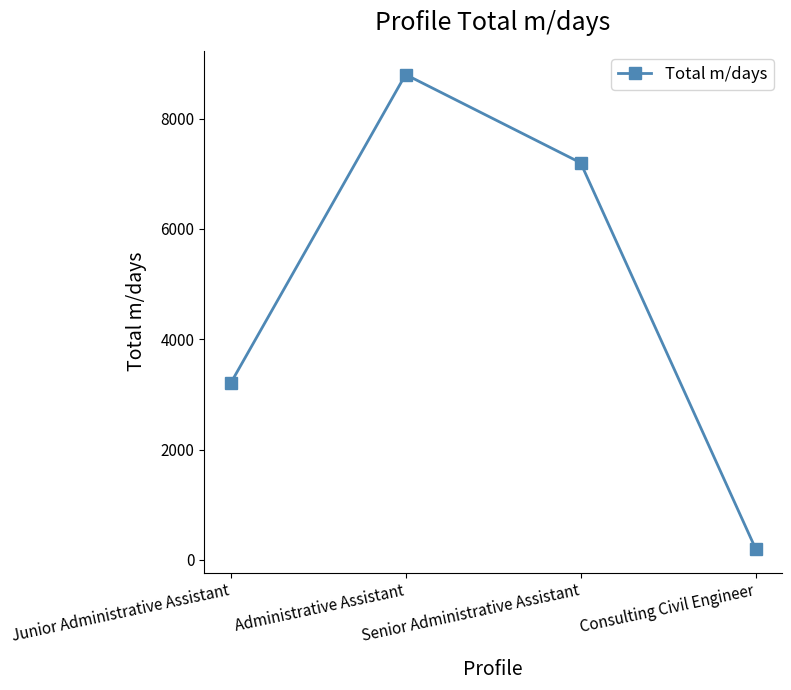

Which category has the lowest value across all series?

Consulting Civil Engineer